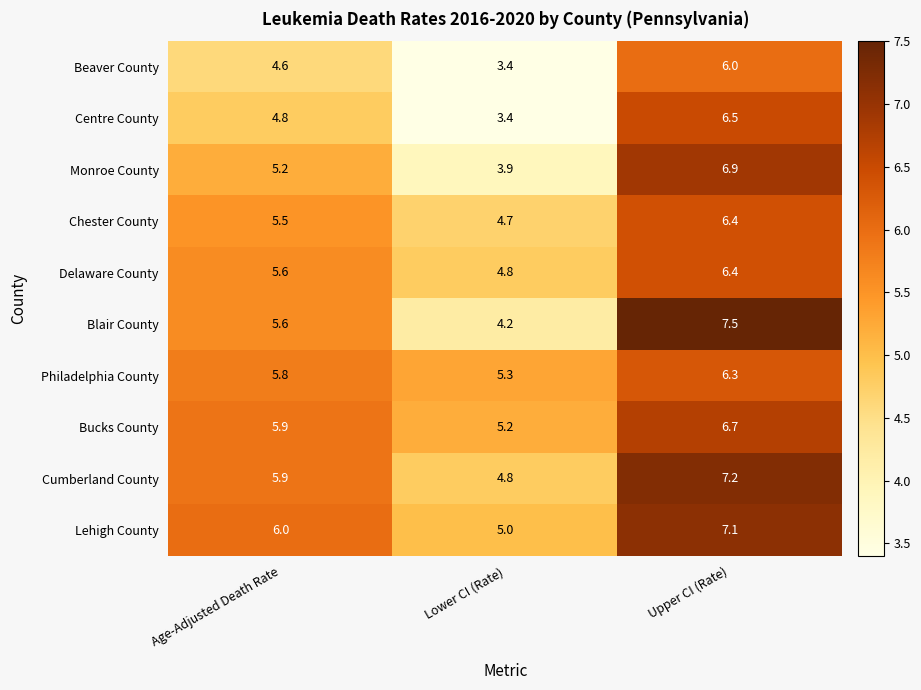

At which category is the sum across all series the highest?

Upper CI (Rate)